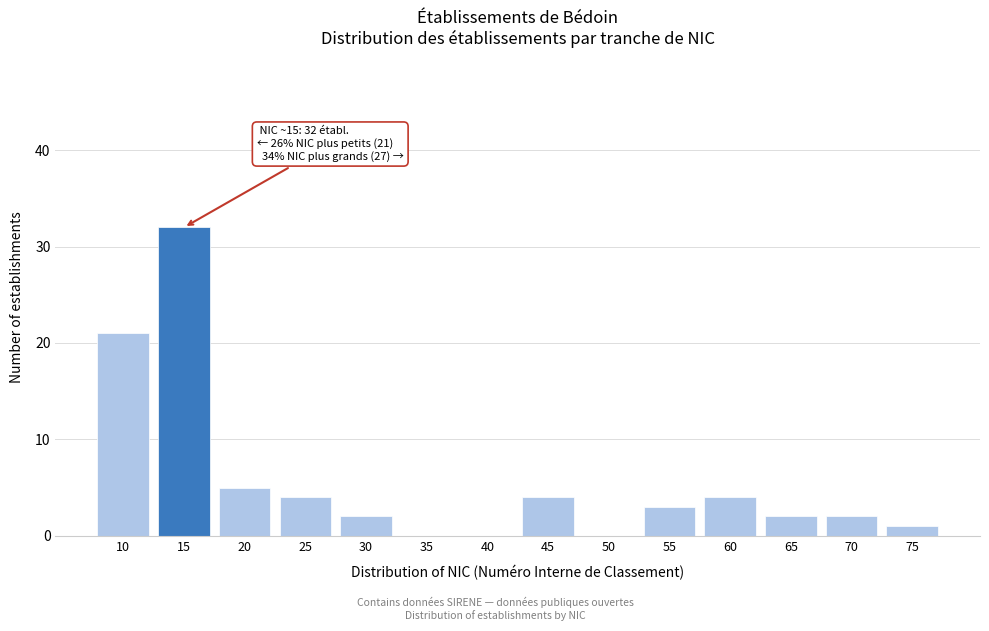

Reading left to right, what are all the values shown in this chart?

10=21	15=32	20=5	25=4	30=2	35=0	40=0	45=4	50=0	55=3	60=4	65=2	70=2	75=1